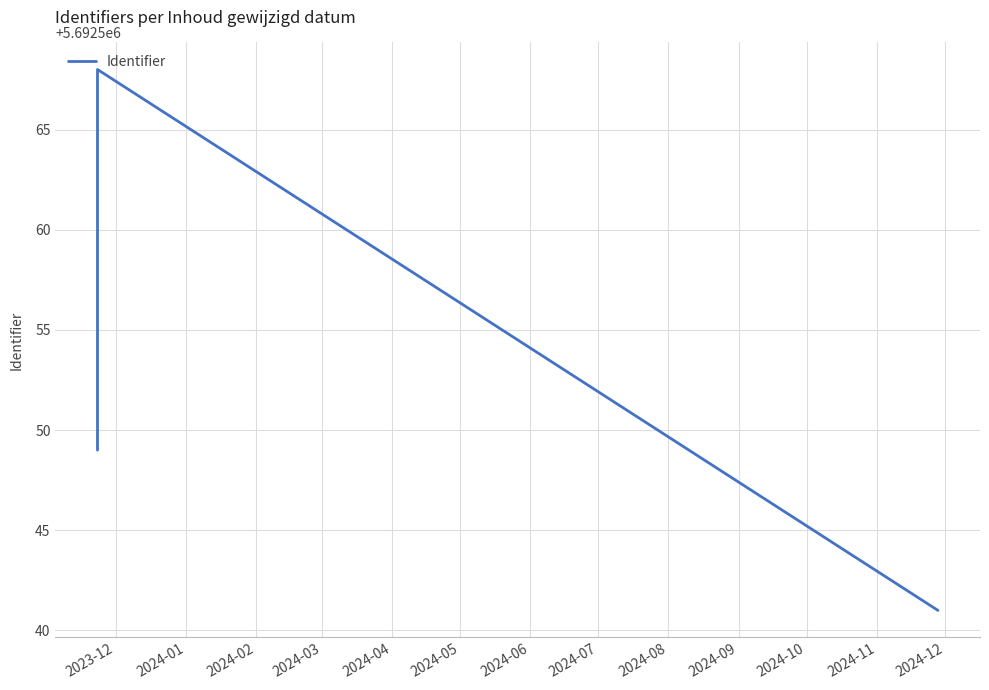

What is the difference between the values at 2024-03 and 2023-12?

8